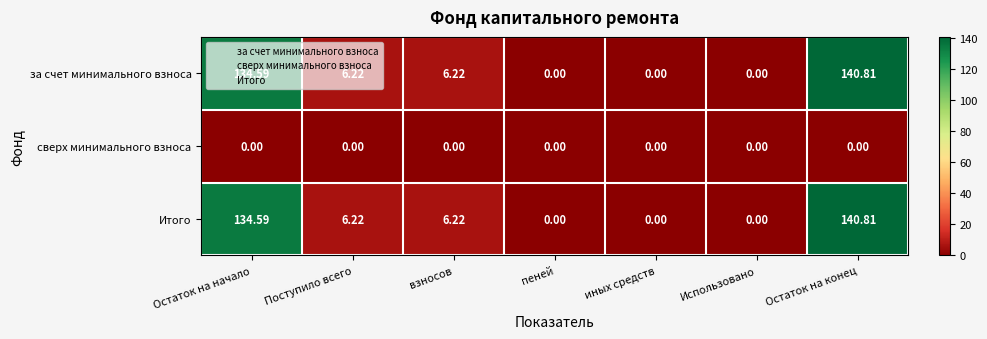

Which category has the highest value in the за счет минимального взноса series?

Остаток на конец